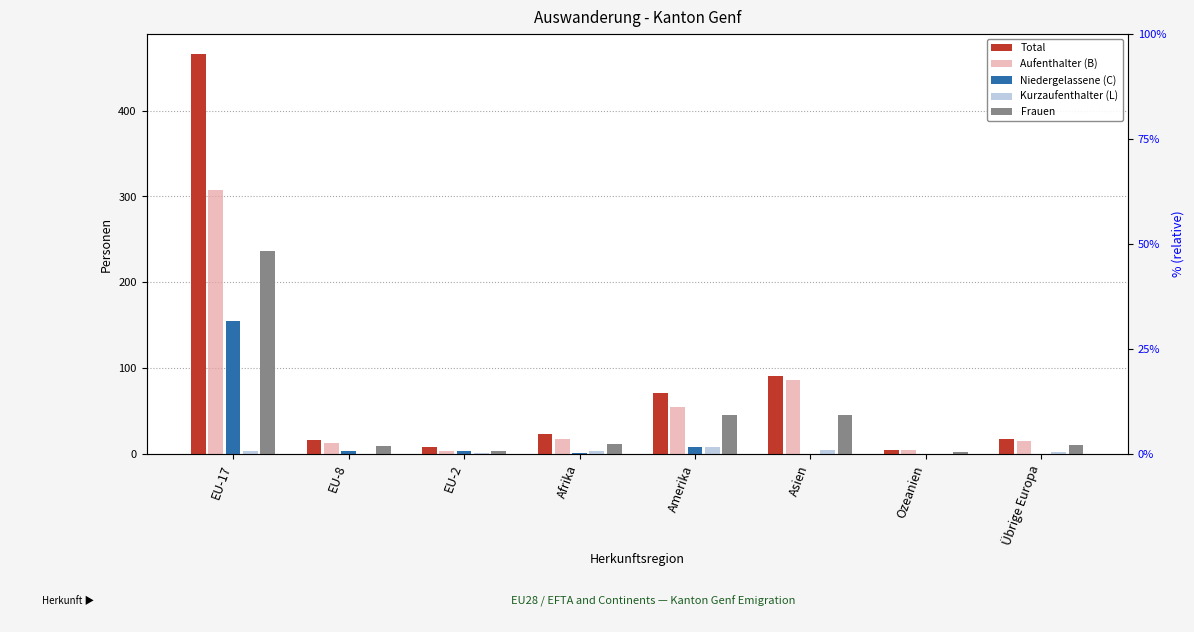

Rank the categories by Frauen value from highest to lowest.

EU-17, Amerika, Asien, Afrika, Übrige Europa, EU-8, EU-2, Ozeanien